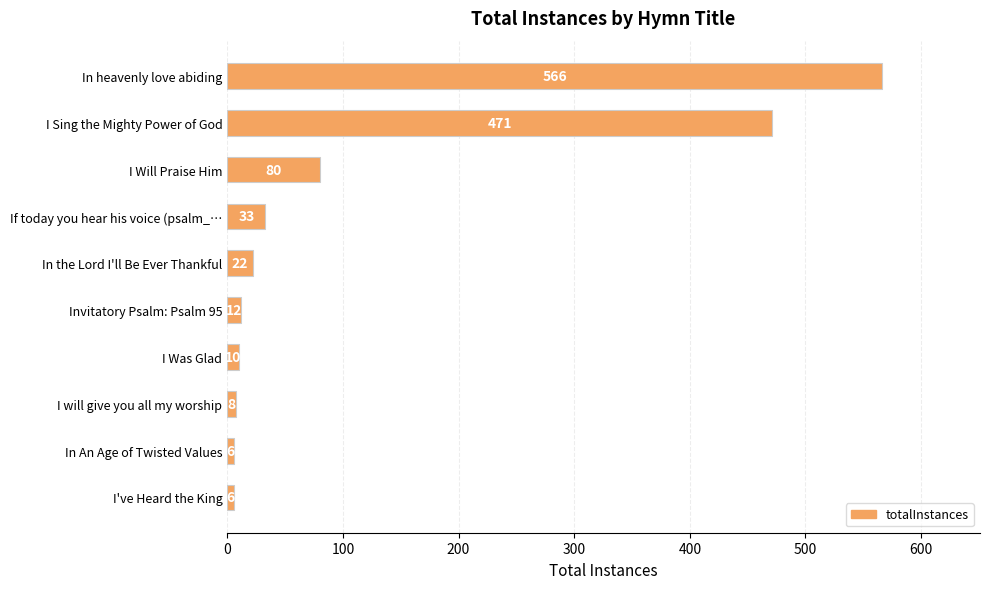

What is the difference between the maximum and second lowest values?

560